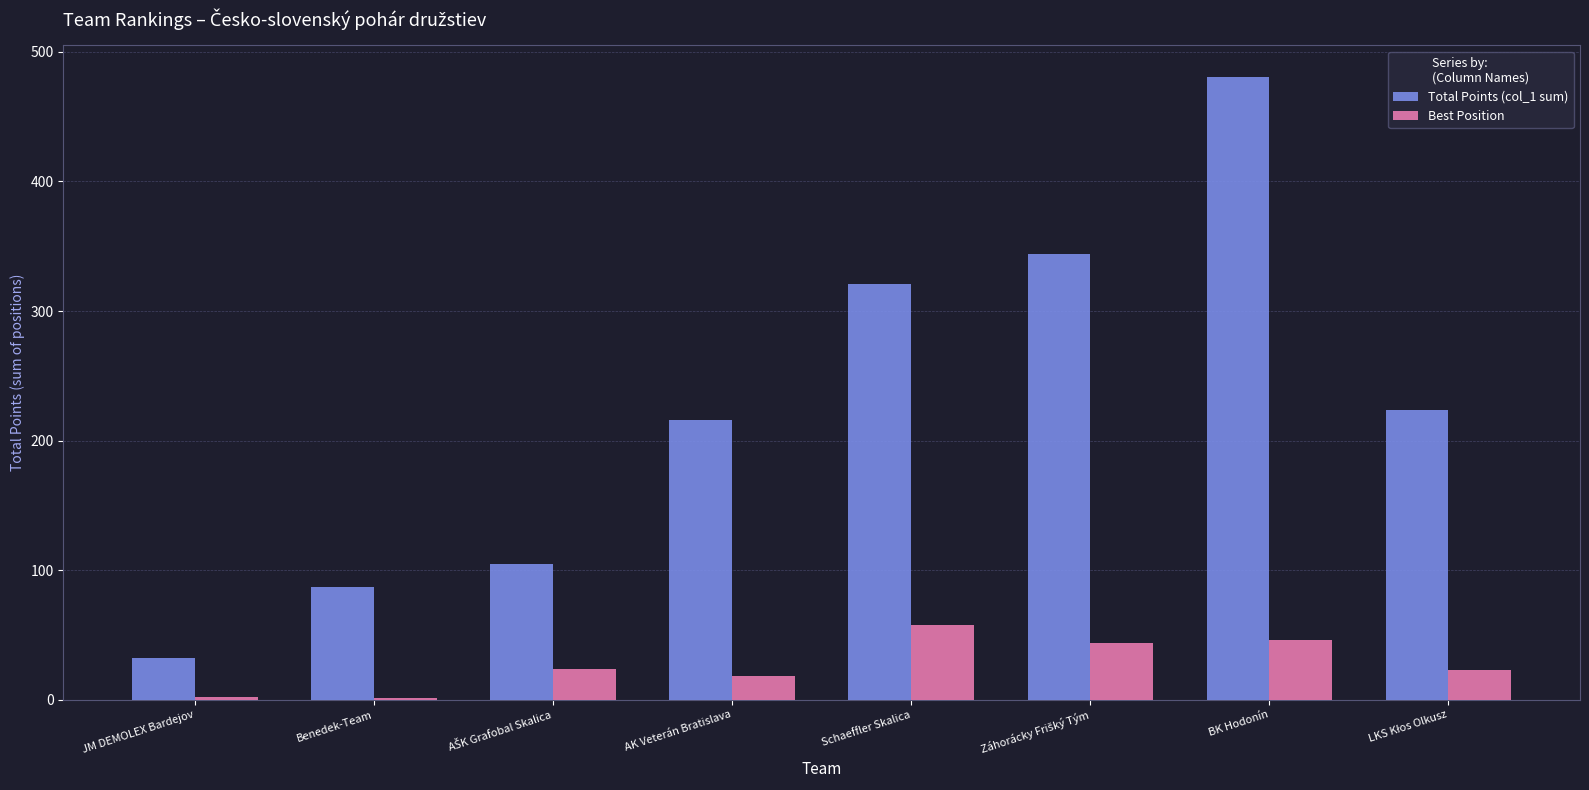

What is the spread (max minus min) of values at Schaeffler Skalica?

263